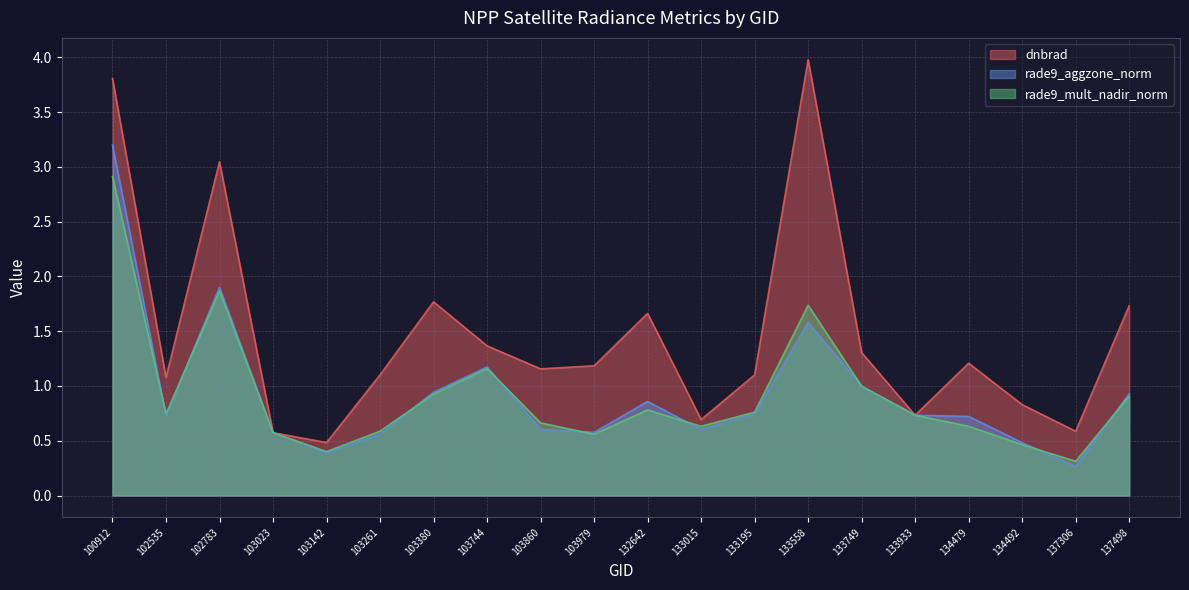

What is the sum of the rade9_aggzone_norm values at 133195 and 100912?

3.9